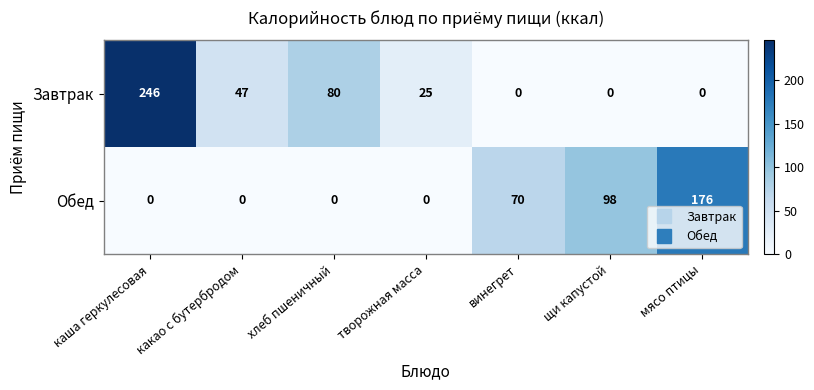

Which category has the highest value in the Обед series?

мясо птицы